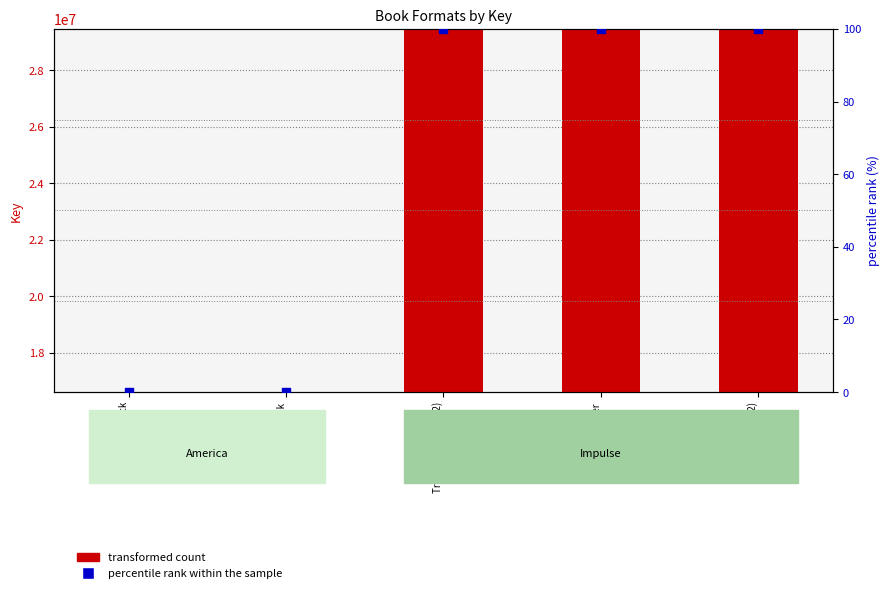

At how many categories does at least one series exceed 15956020?

5